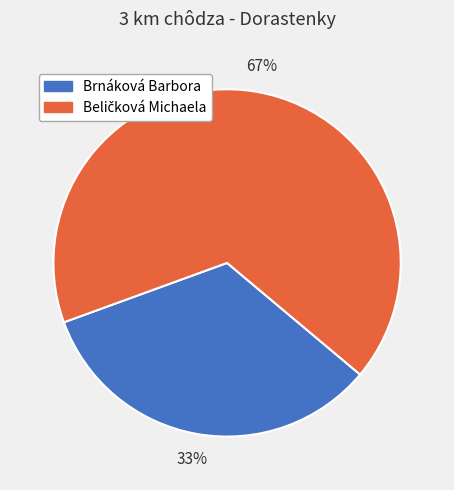

Which category has the smallest portion of the pie?

Brnáková Barbora